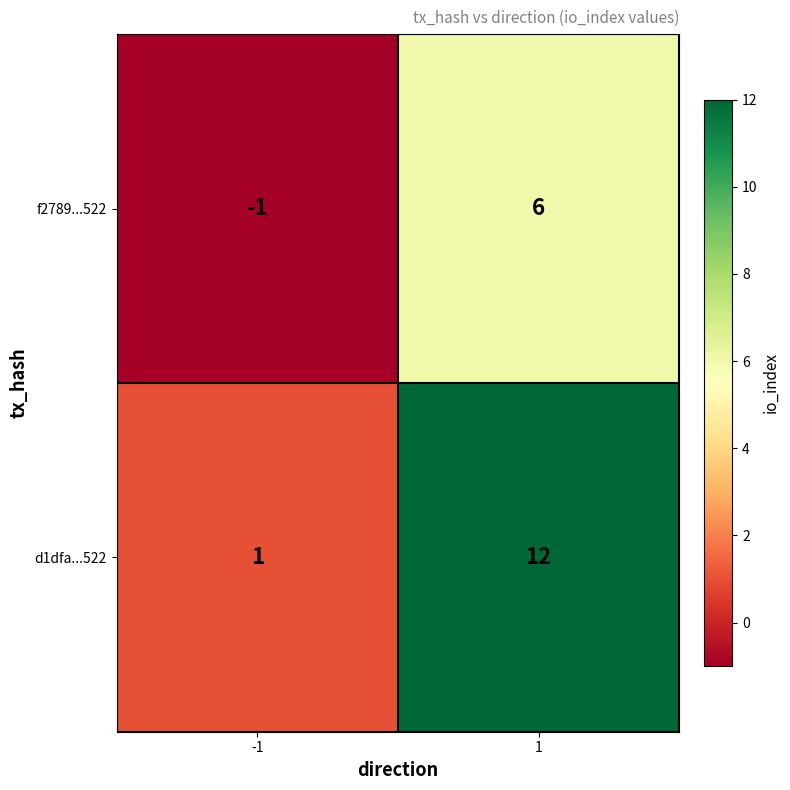

What is the approximate value of f2789...522 at 1?

6